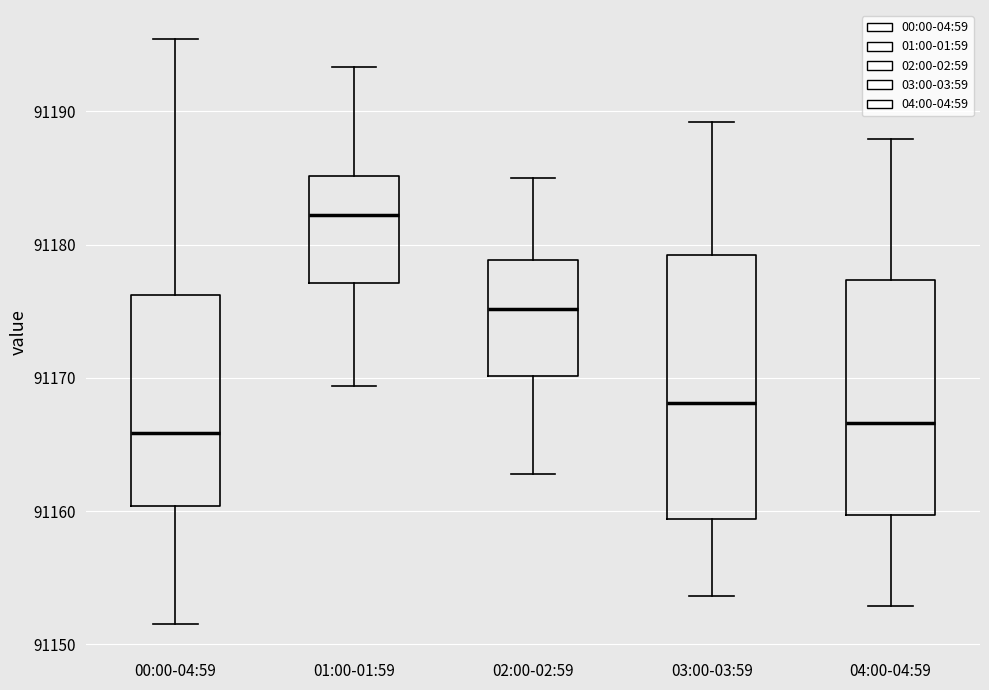

Reading left to right, read every box against the y-axis: the position of its median line, the range the box covers, and the ends of its whiskers. The values are not printed on the chart, so give them approximately, as read against the axis.

00:00-04:59: median 91166, box 91160 to 91176, whiskers 91152 to 91195
01:00-01:59: median 91182, box 91177 to 91185, whiskers 91169 to 91193
02:00-02:59: median 91175, box 91170 to 91179, whiskers 91163 to 91185
03:00-03:59: median 91168, box 91159 to 91179, whiskers 91154 to 91189
04:00-04:59: median 91167, box 91160 to 91177, whiskers 91153 to 91188